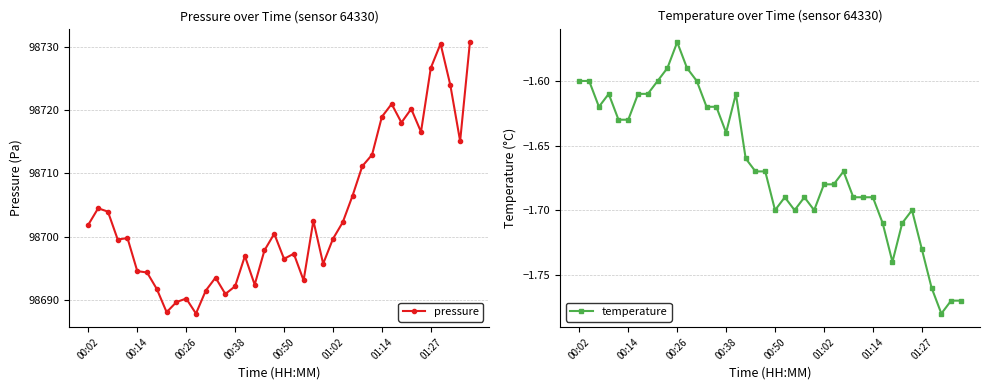

What is the minimum value shown in the chart?

-1.8